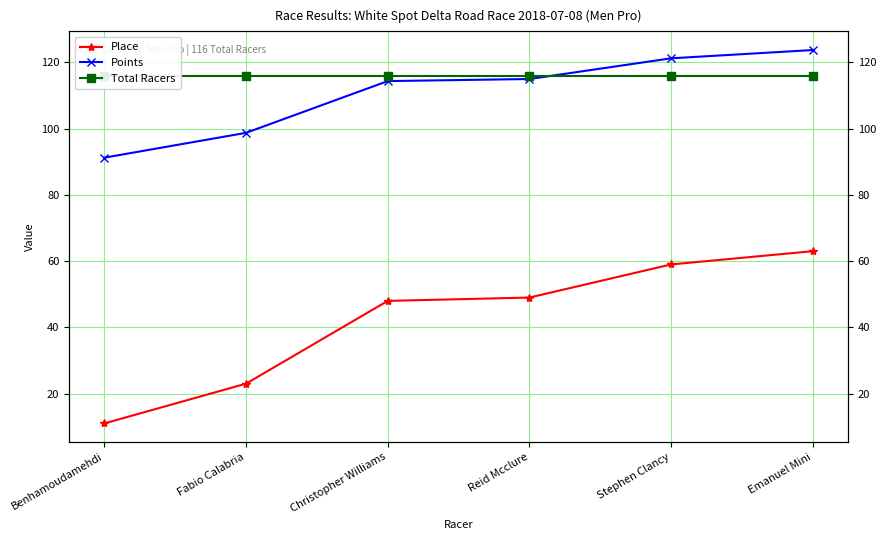

Is it true that Total Racers equals 116.0 at Benhamoudamehdi?

True